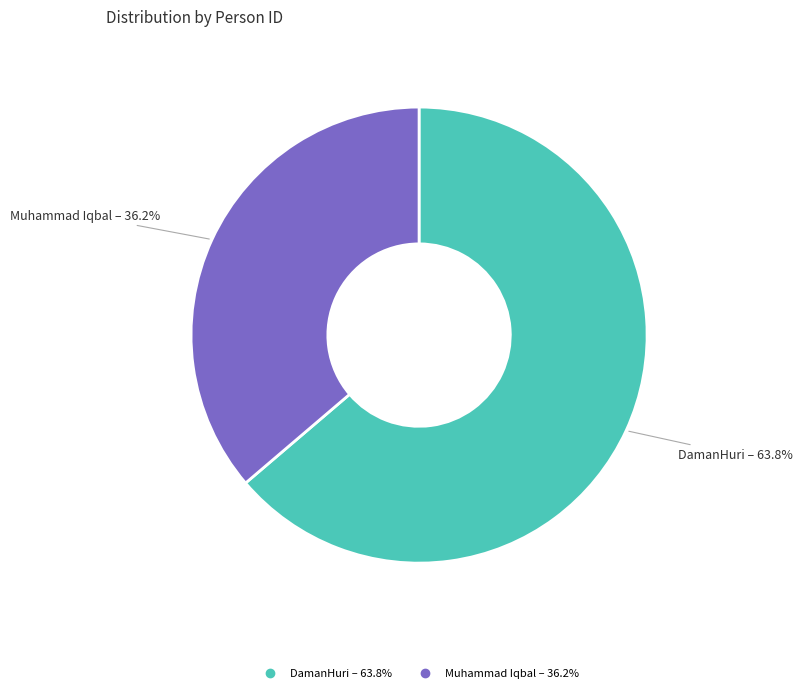

What is the ratio of the value at Muhammad Iqbal to the value at DamanHuri?

0.6